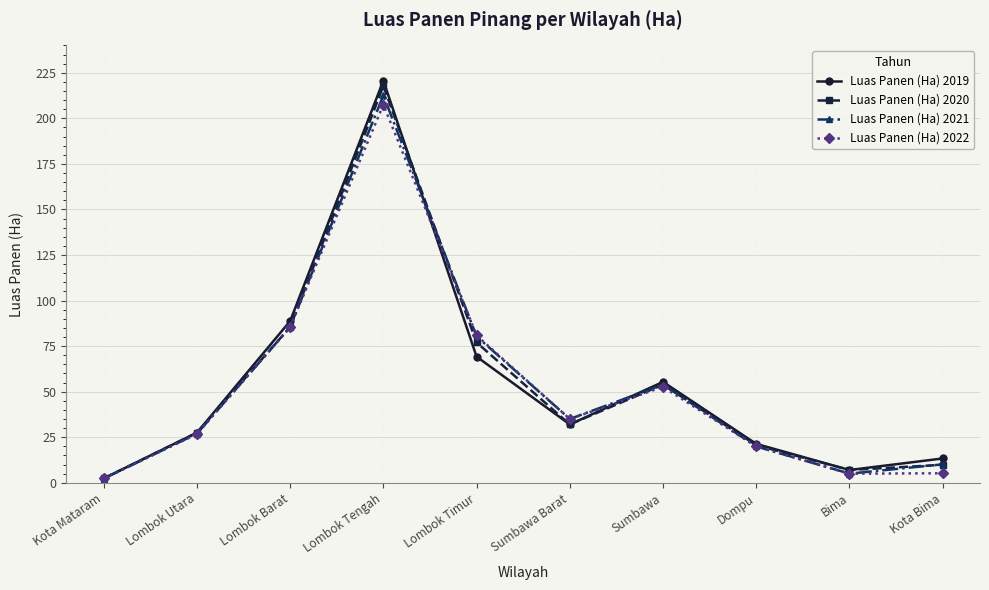

True or false: Luas Panen (Ha) 2022 has a value of 35.0 at Sumbawa Barat.

True